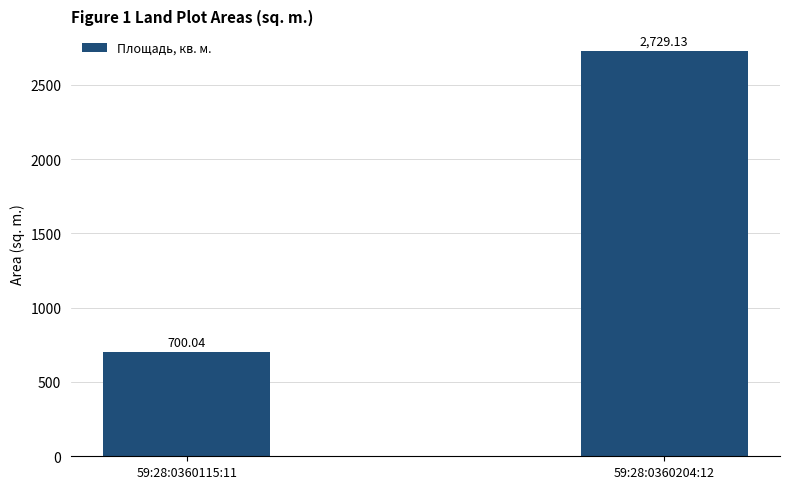

Where is the data nearest to the value 1714?

59:28:0360115:11